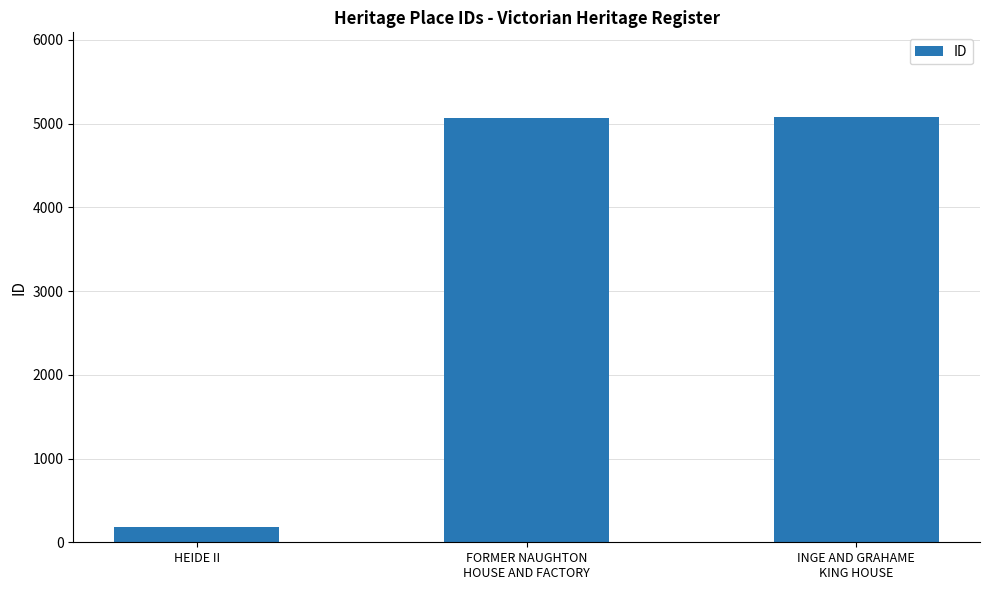

What position from the right is INGE AND GRAHAME
KING HOUSE?

1